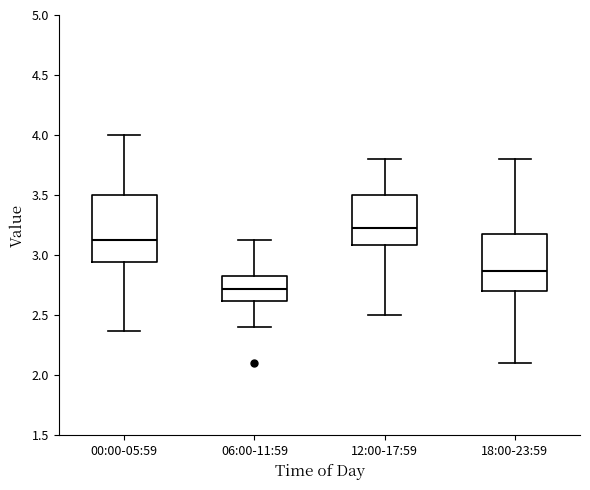

Where does the upper whisker of the box for 06:00-11:59 end on the y-axis? The values are not printed on the chart, so give them approximately, as read against the axis.

3.15